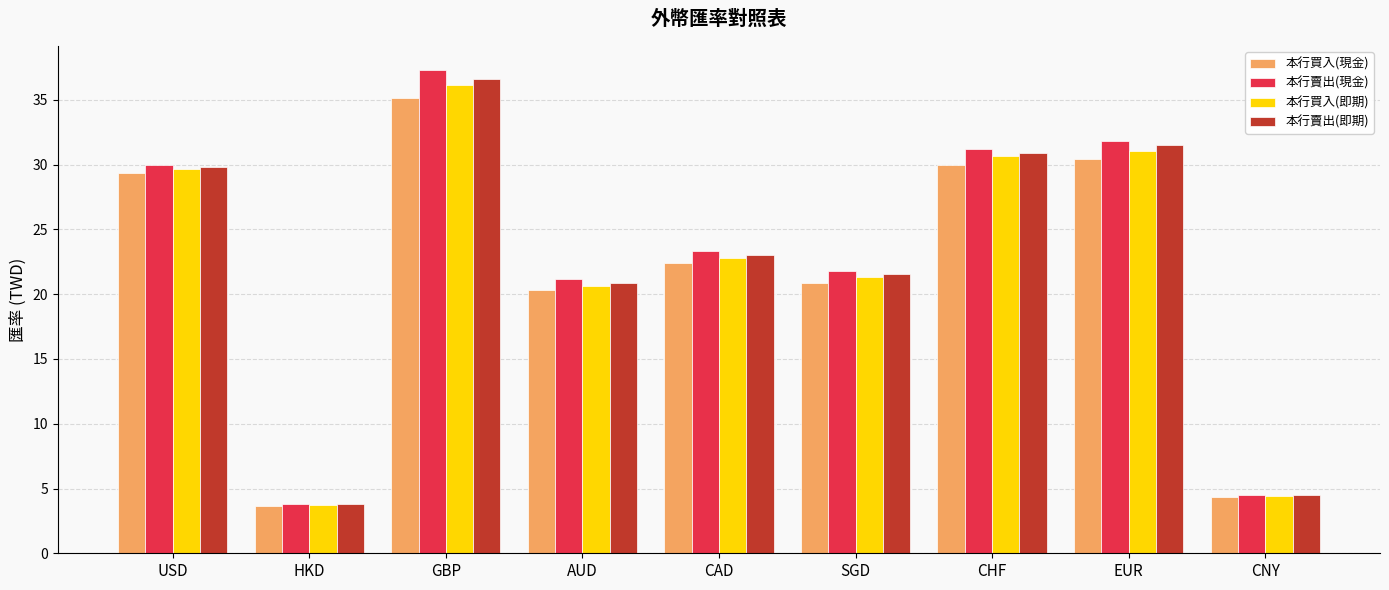

Read the 本行賣出(即期) value at CHF.

30.9